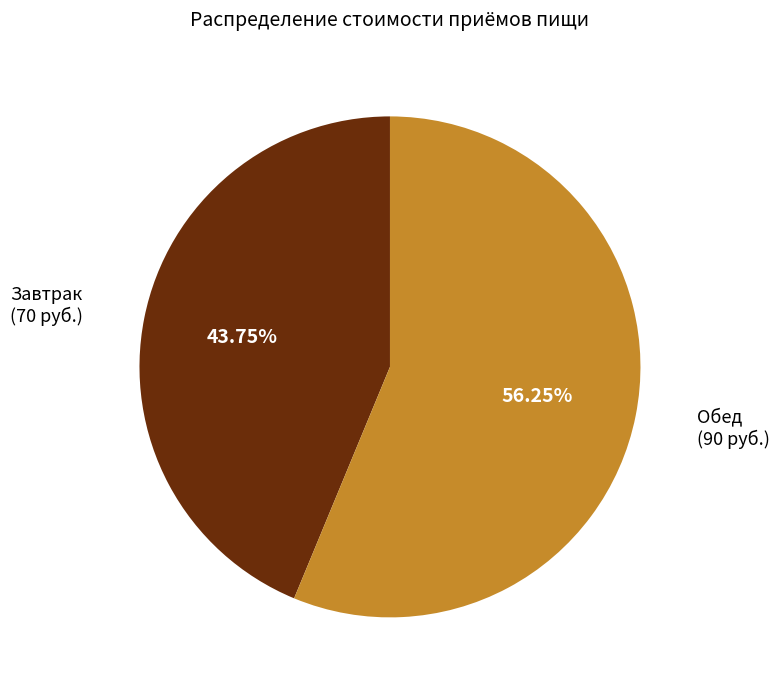

Does any single category account for the majority?

Yes